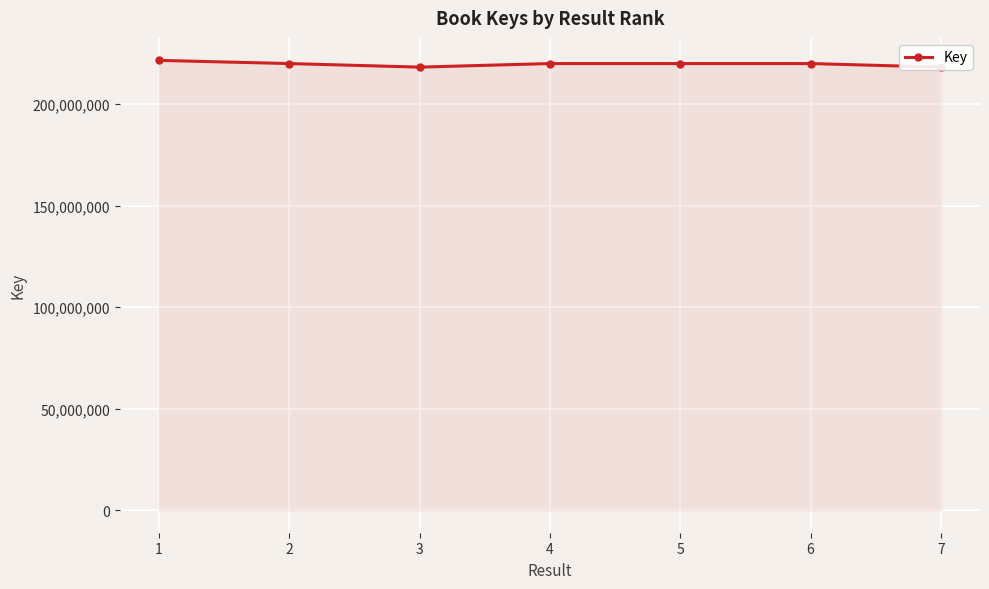

How many data points are above 219930770?

3